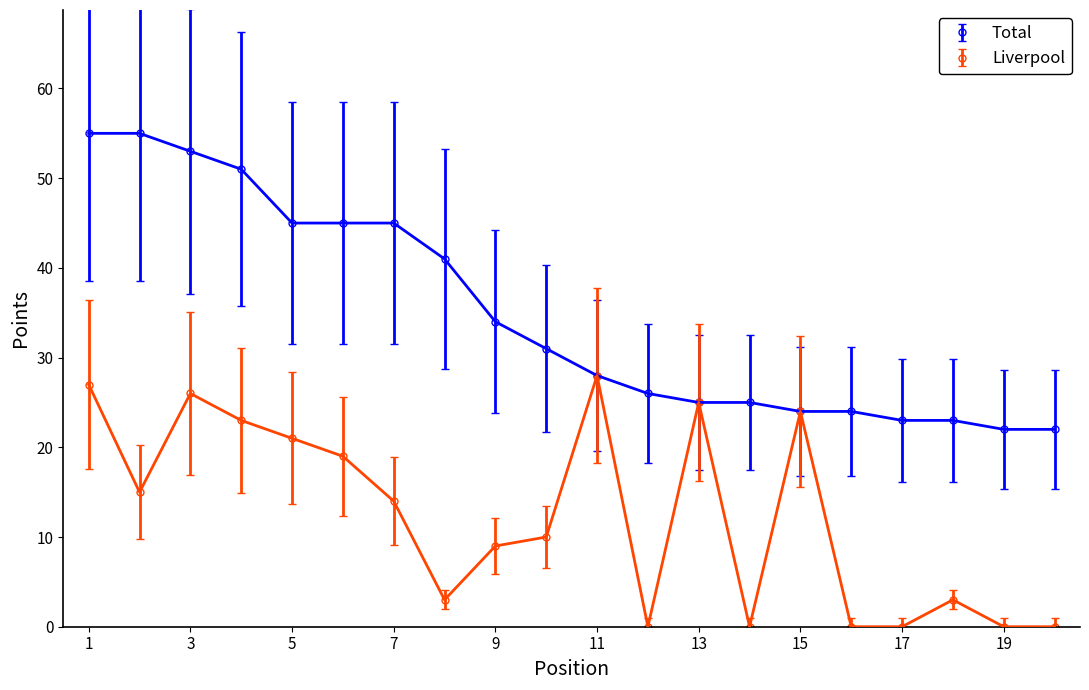

What is the value of the Total point at the 5th from the left?

45